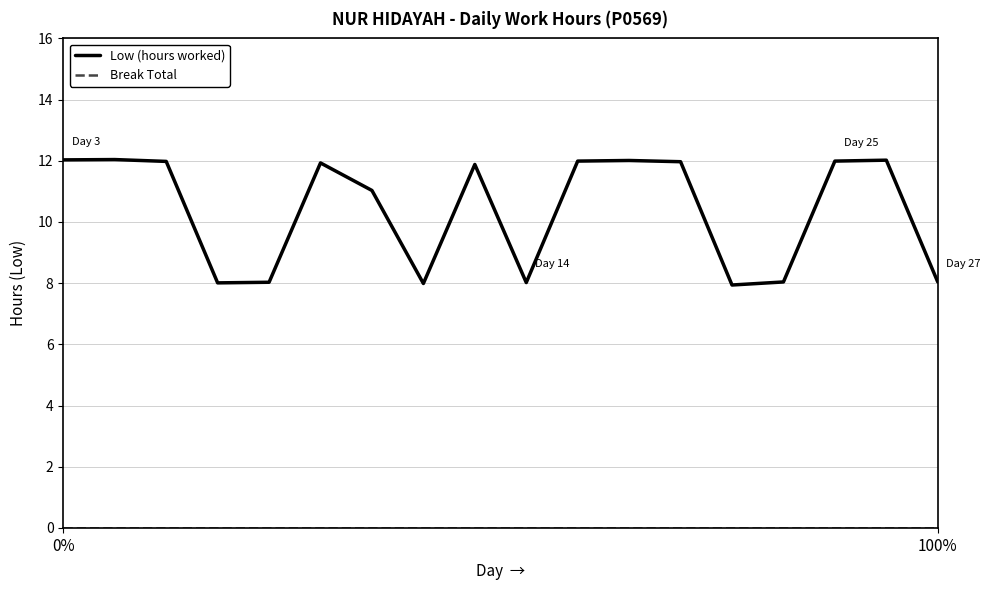

What is the maximum value shown in the chart?

12.0